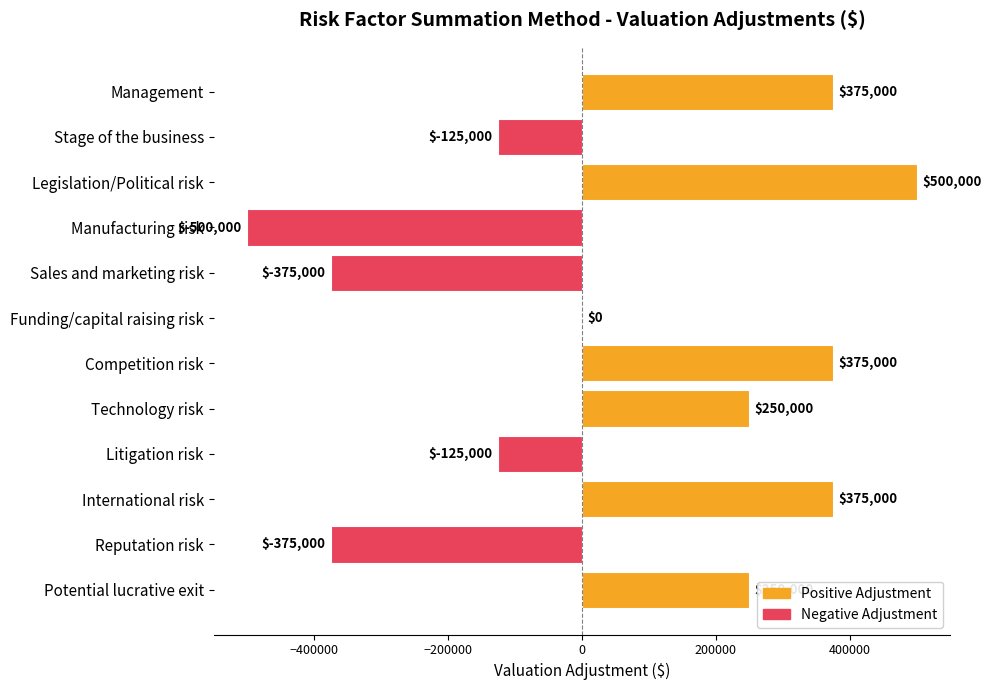

What is the change in value from Sales and marketing risk to International risk?

+750000